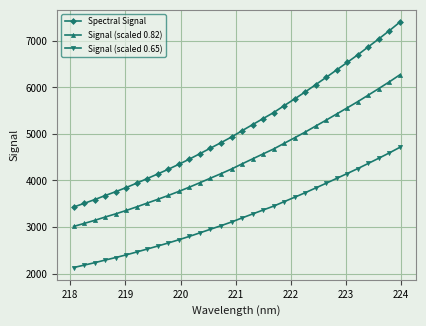

Which series has the largest range (max minus min)?

Spectral Signal